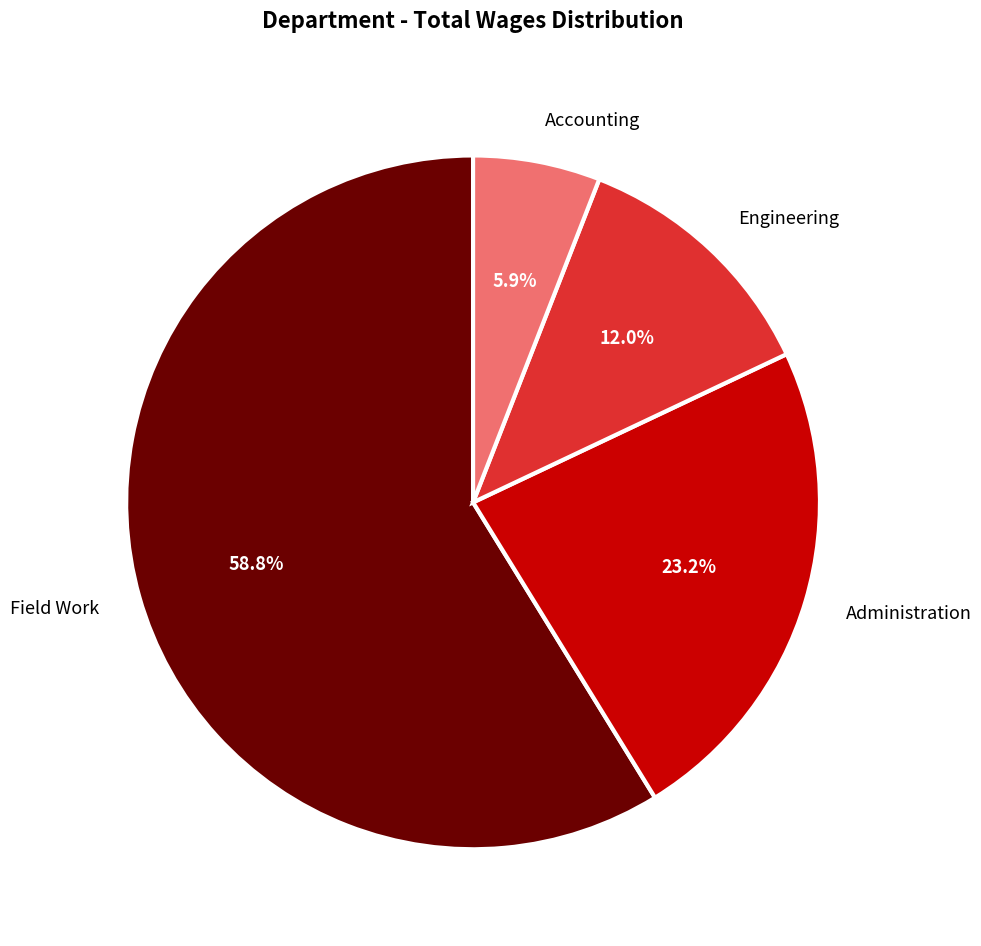

Do Field Work and Engineering together represent more than half of the pie?

Yes